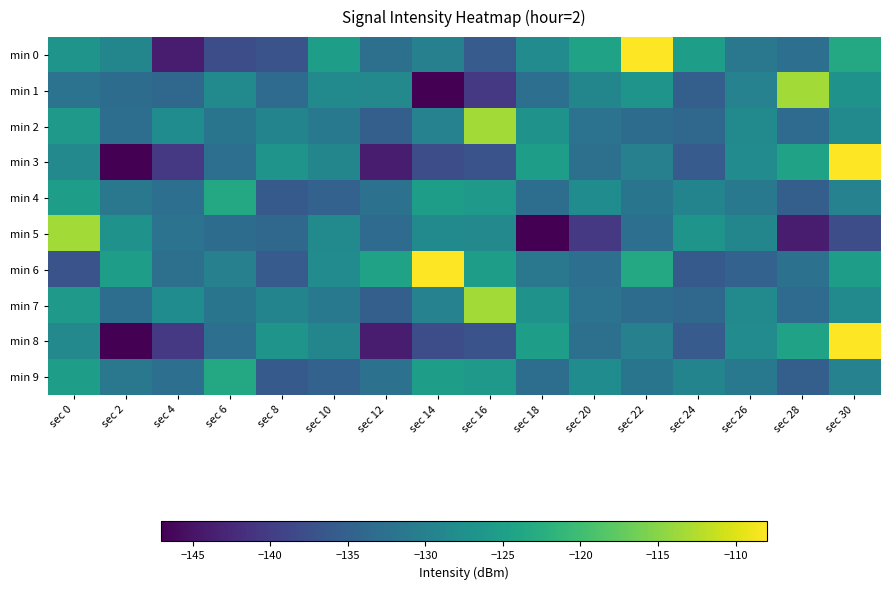

At which category does the chart reach its peak across all series?

sec 22